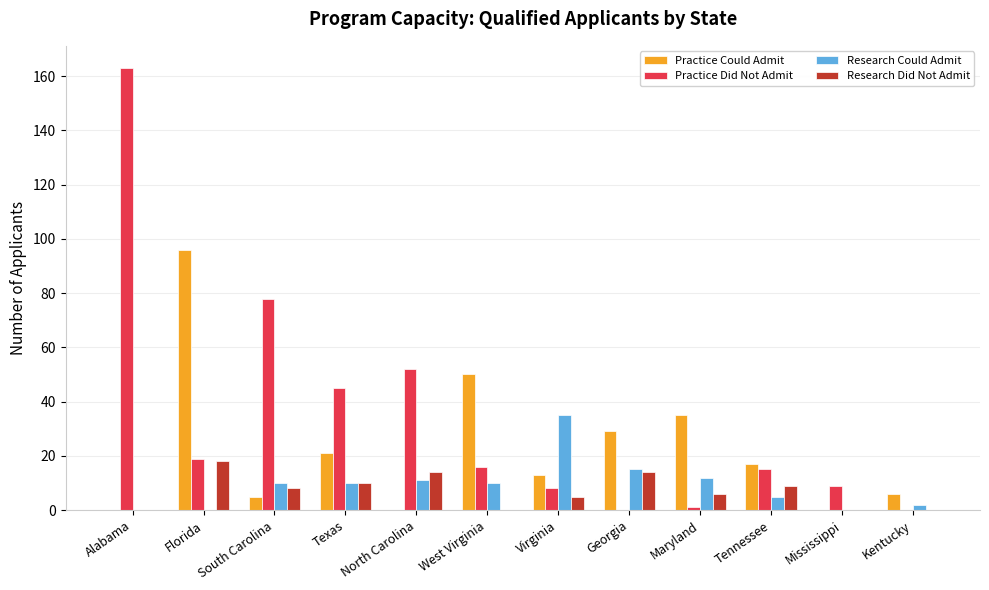

What is the highest value of the Practice Did Not Admit series?

163